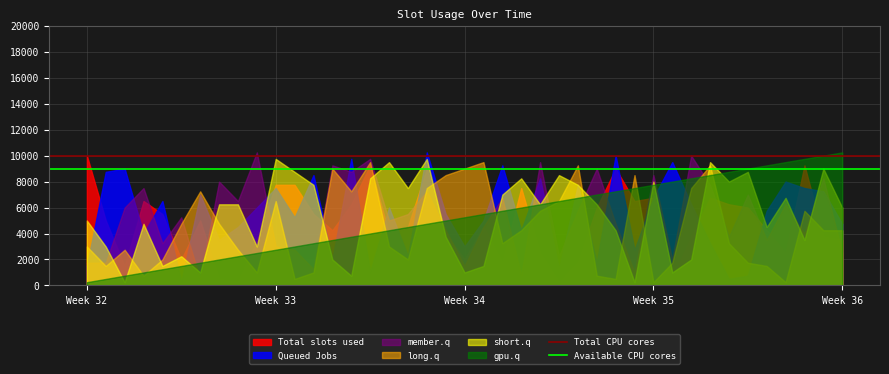

Which series ends up on top after the final intersection of Queued Jobs and member.q?

Queued Jobs